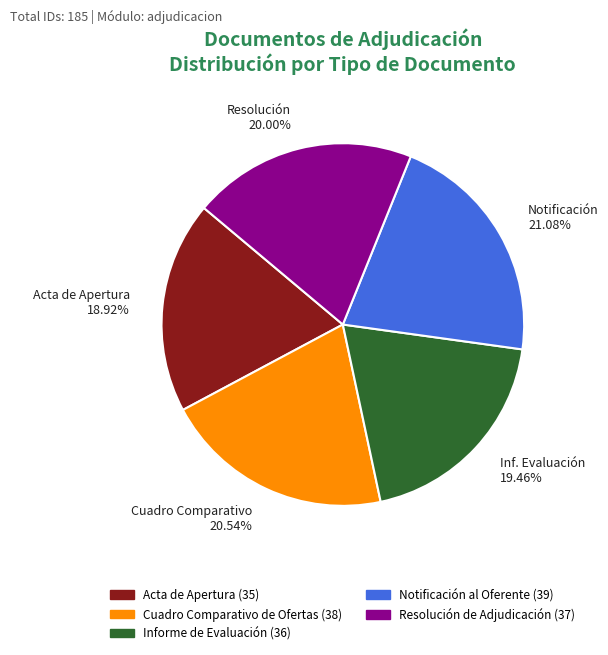

Is there a majority slice in this chart?

No